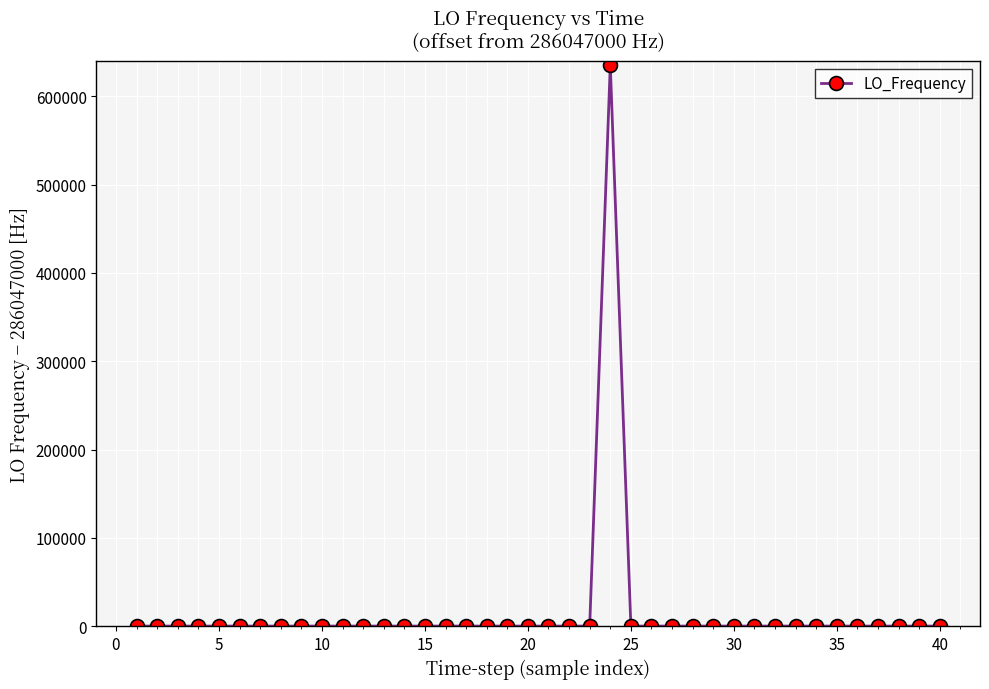

How many data points does each series have?

40